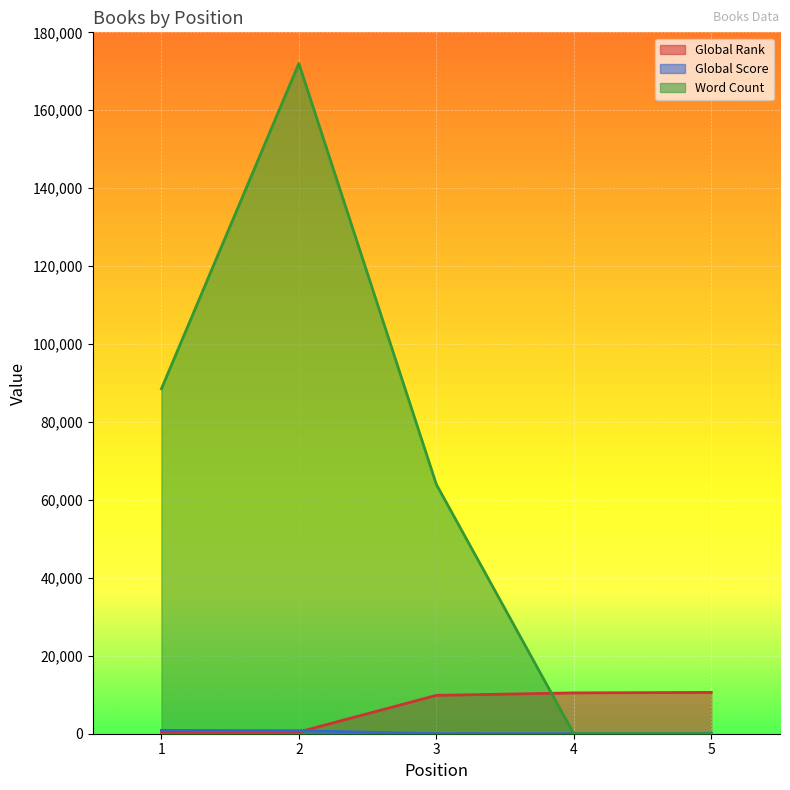

Between 1 and 2, which is larger?

2